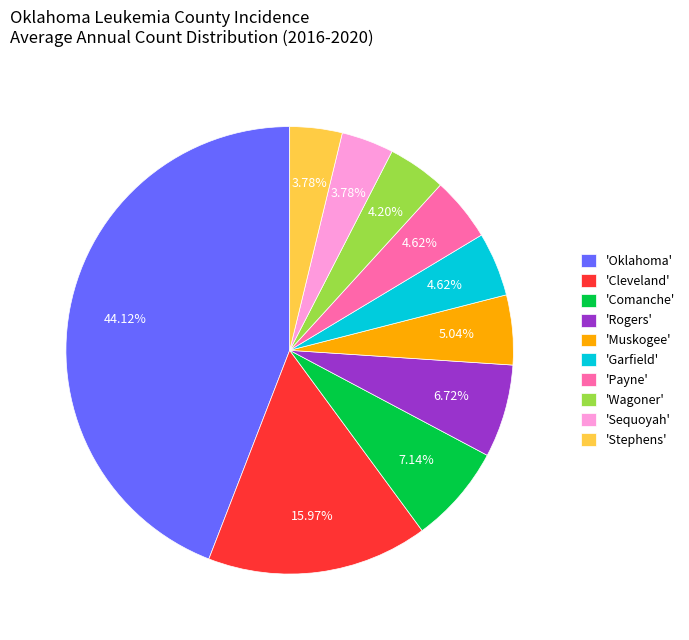

How many segments does this pie chart have?

10